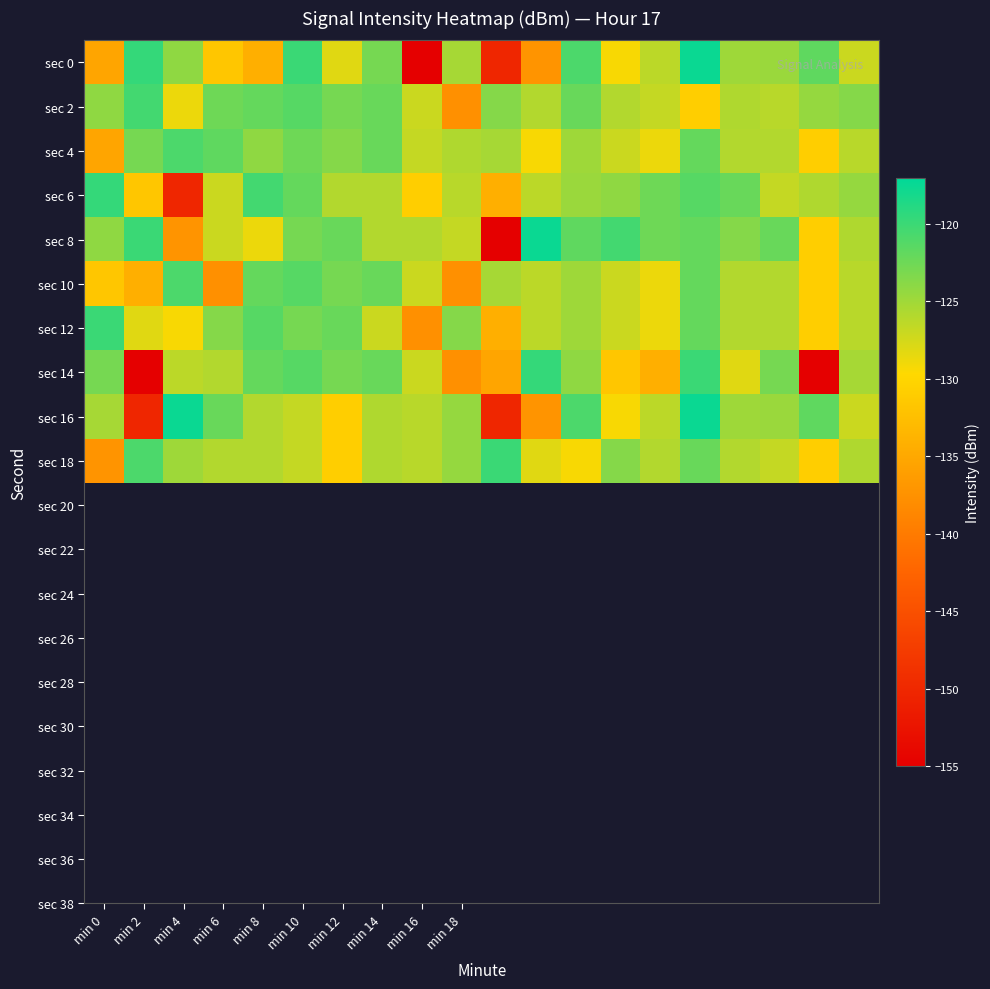

How many categories are shown in the chart?

20